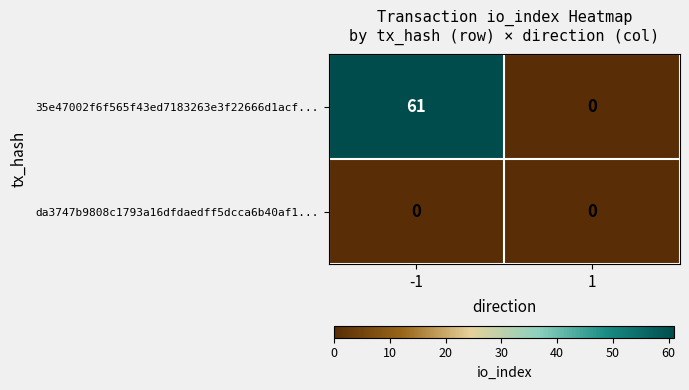

What is the sum of the 35e47002f6f565f43ed7183263e3f22666d1acf... values at -1 and 1?

61